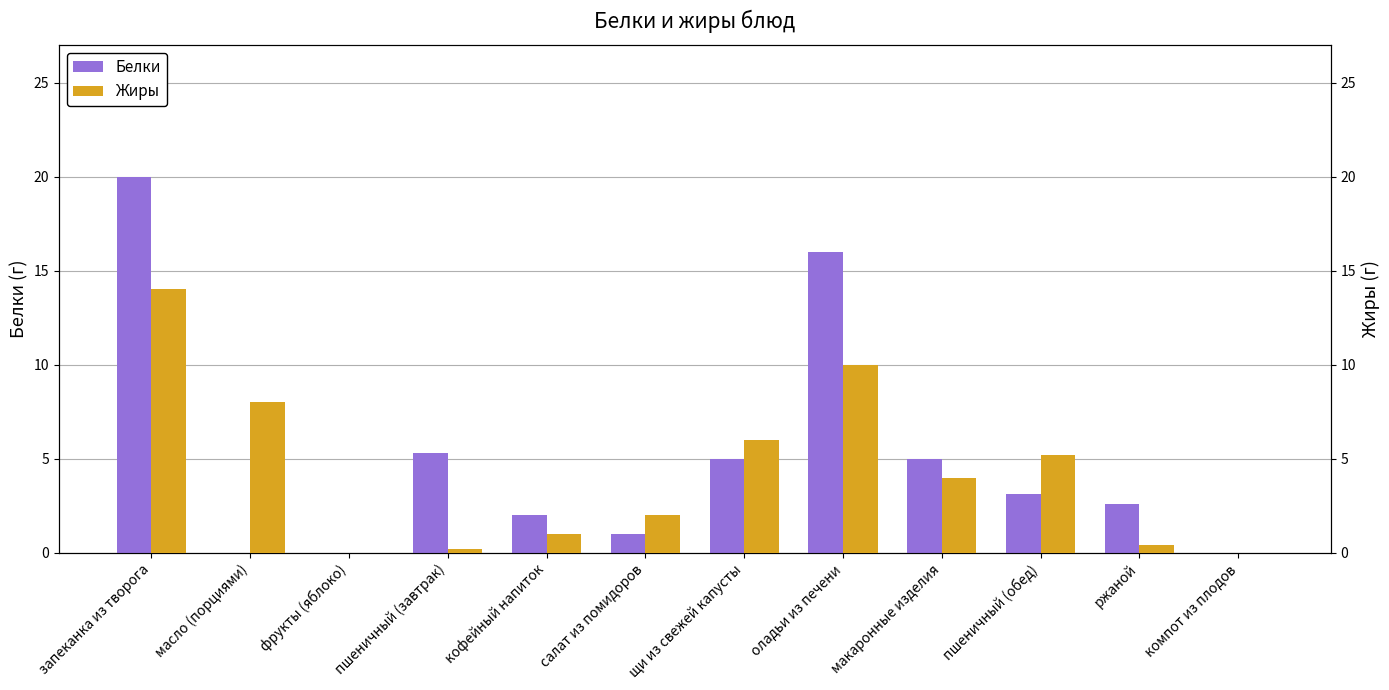

What is the difference between the highest and lowest values at ржаной?

2.2